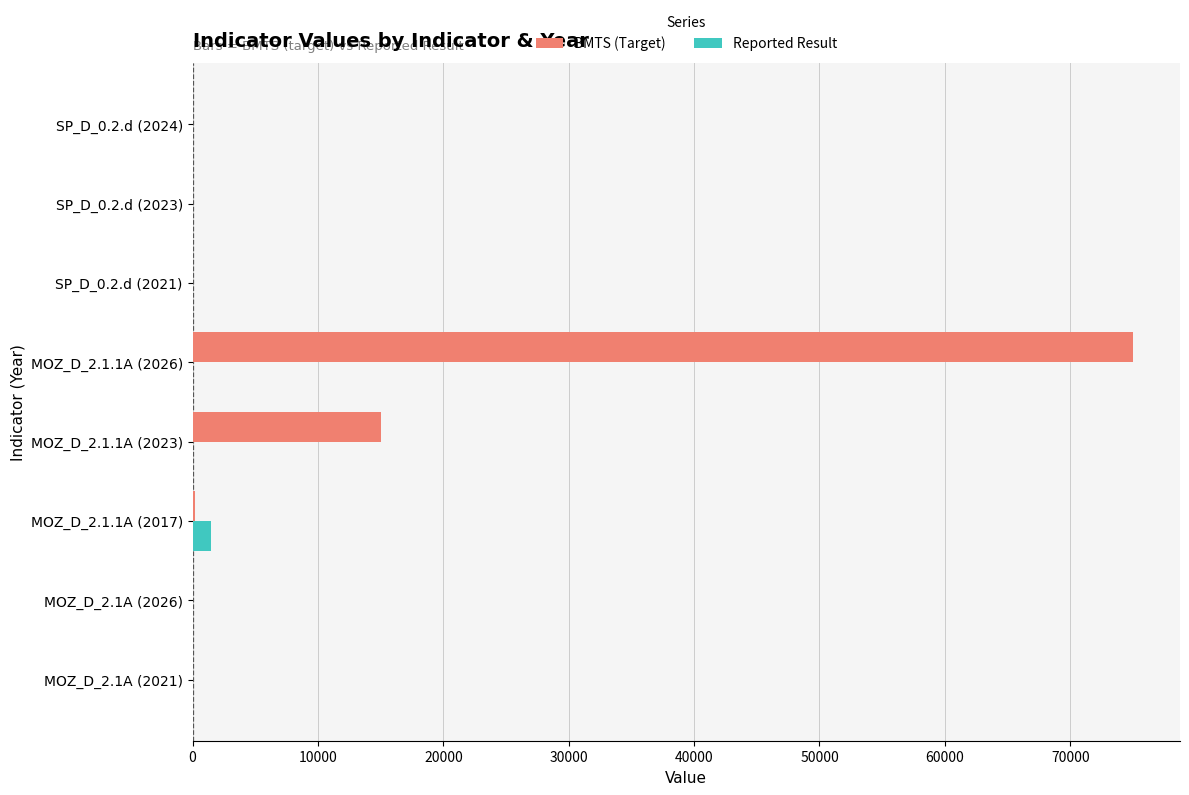

Count the number of categories in the chart.

8